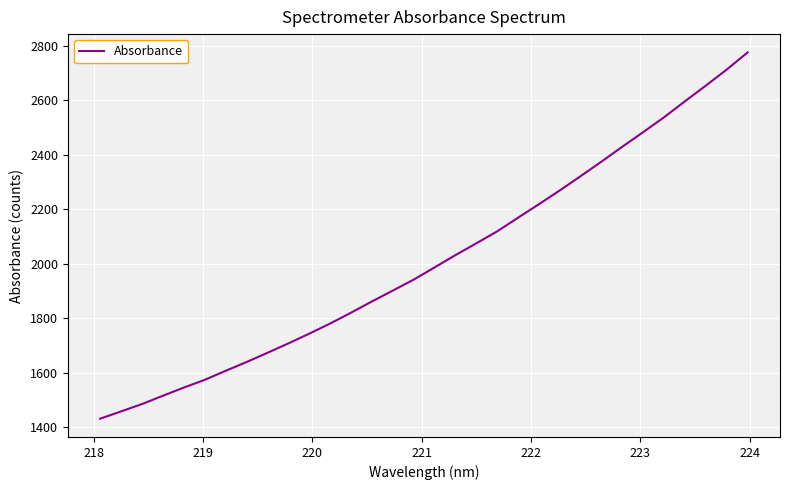

What is the difference between the maximum and minimum values?

1343.1